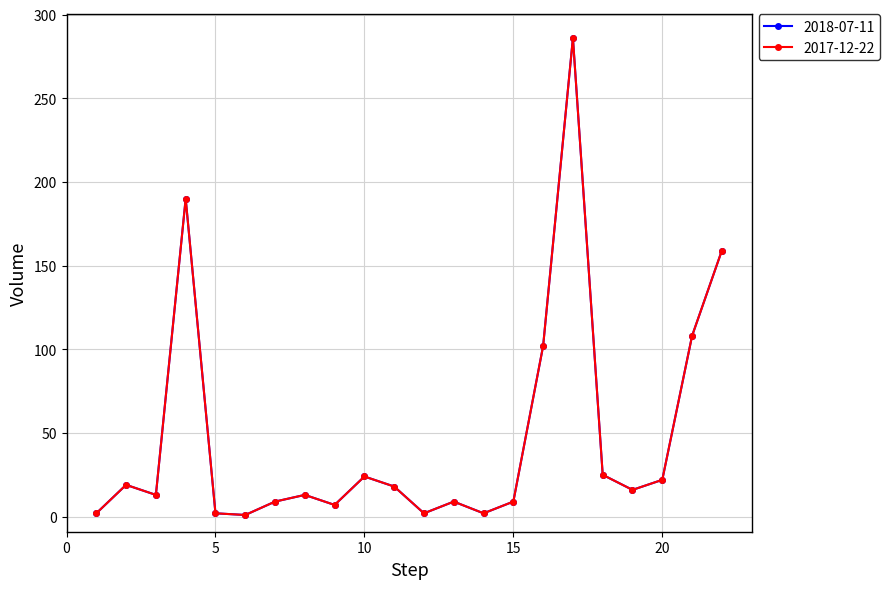

True or false: 2018-07-11 and 2017-12-22 intersect in this chart.

False